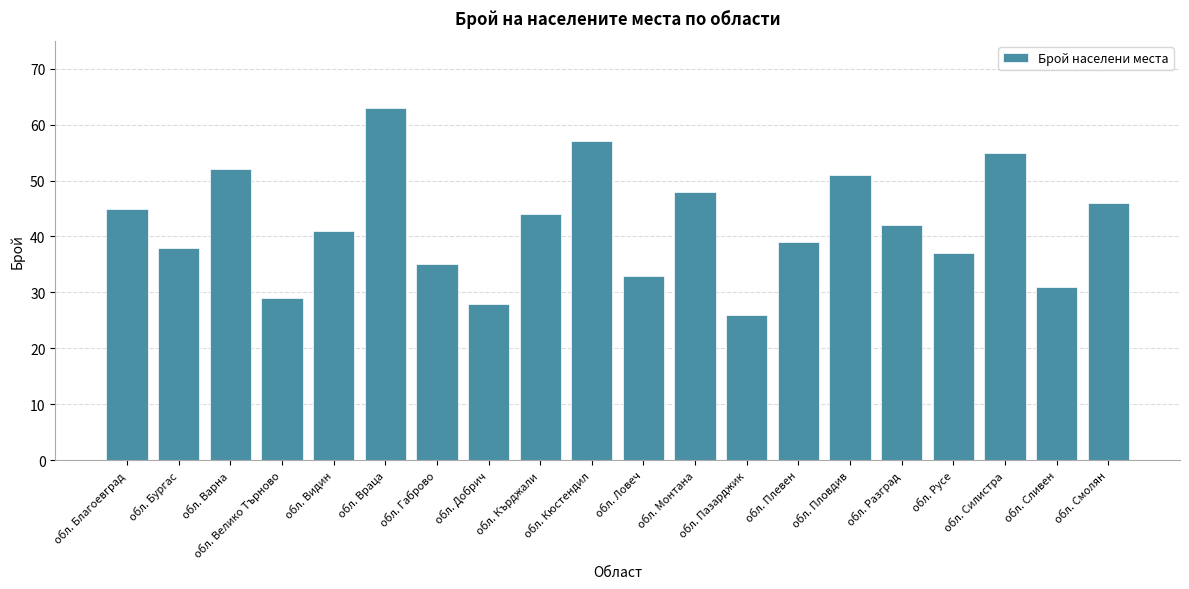

True or false: the data shows 39 at обл. Плевен.

True